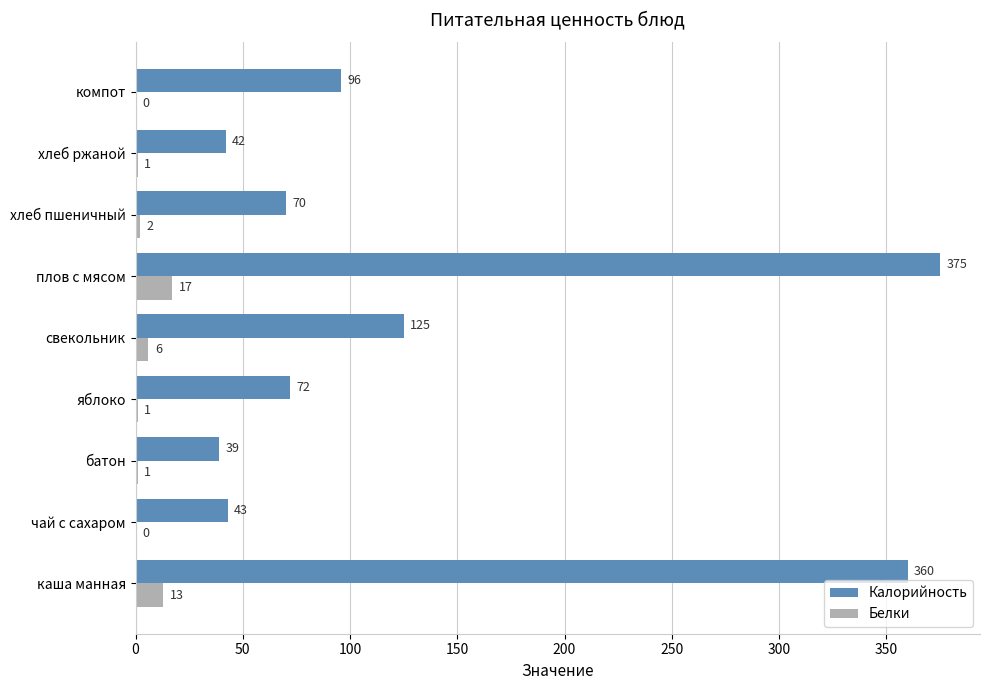

The value of Белки at яблоко is 1. True or false?

True